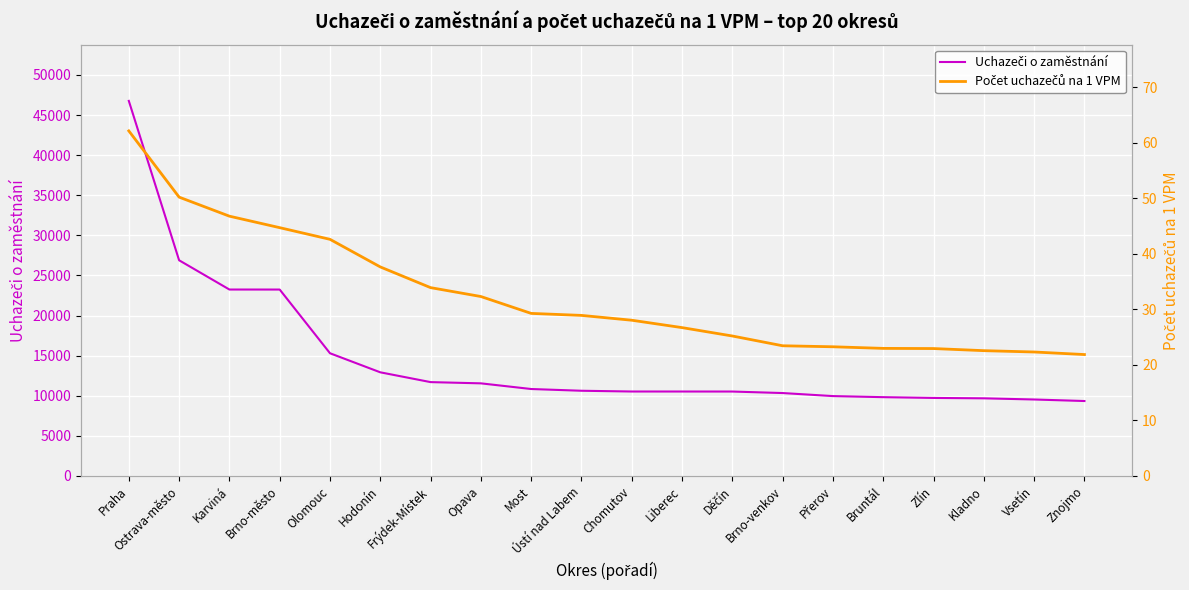

True or false: Počet uchazečů na 1 VPM has more than 1 interior local peaks.

False